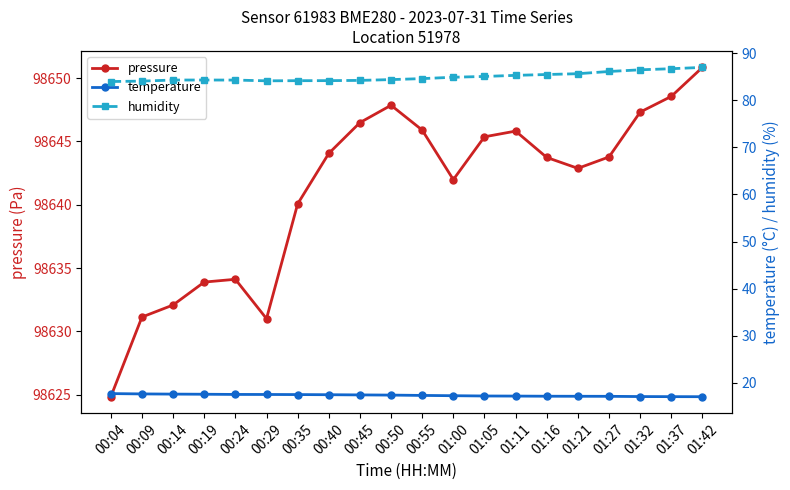

Count the number of categories in the chart.

20